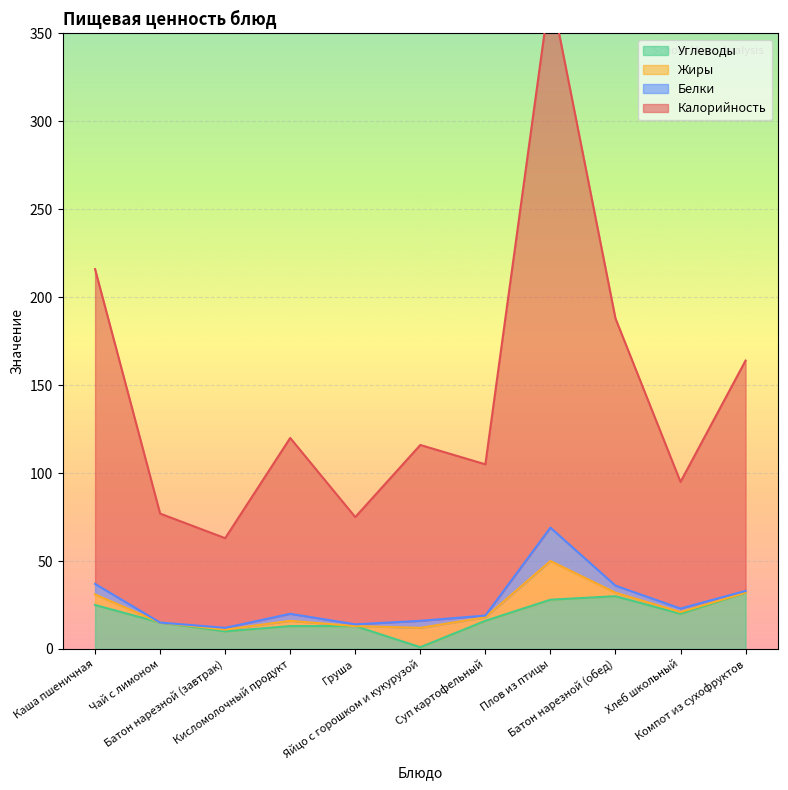

What is the value of the Углеводы point at the 3rd from the left?

10